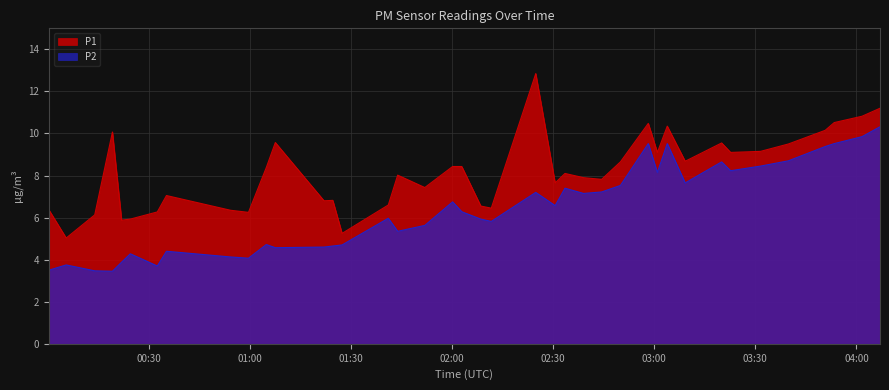

True or false: P2 and P1 intersect in this chart.

False